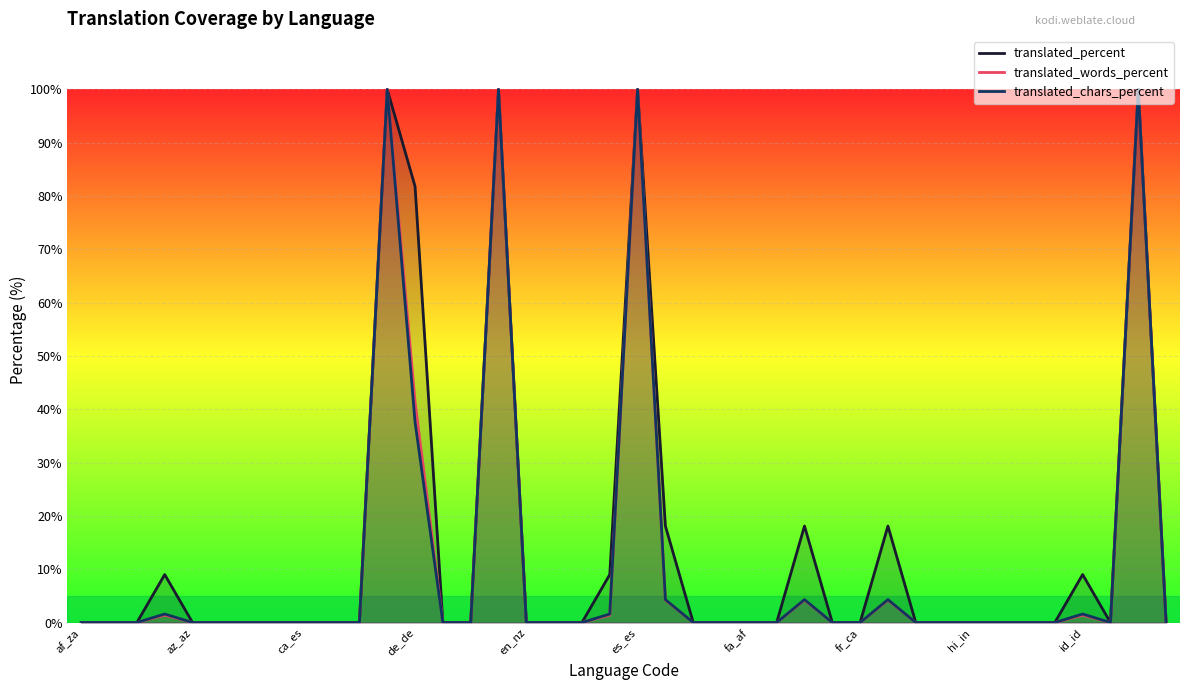

What is the average value of the translated_words_percent series?

11.5